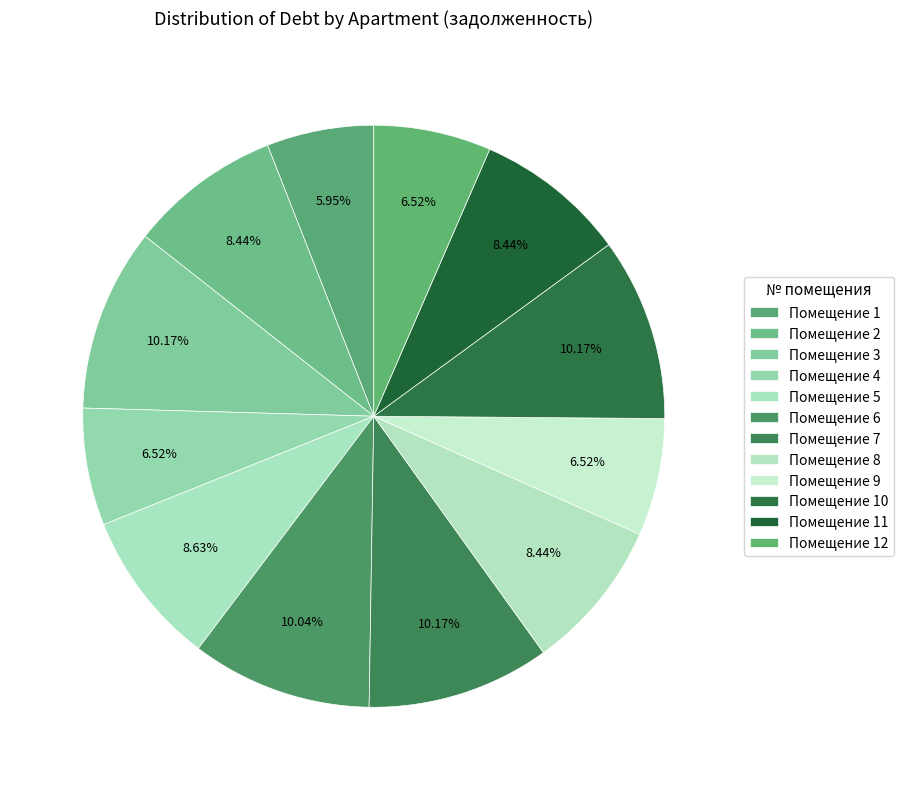

Is there any slice that represents more than half of the pie?

No